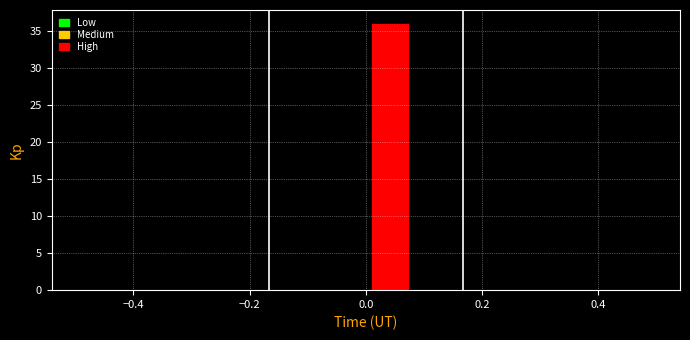

How tall is the bar that spans 0.00 to 0.08 on the x-axis? Neither the bar edges nor the heights are printed on the chart, so give them approximately, as read against the axes.

36